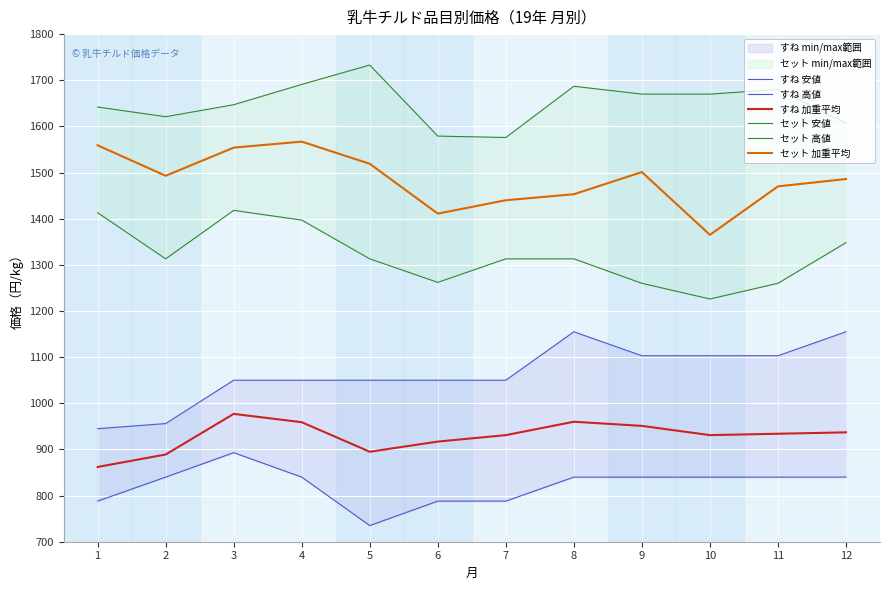

How many interior local peaks does the セット 高値 series have?

3